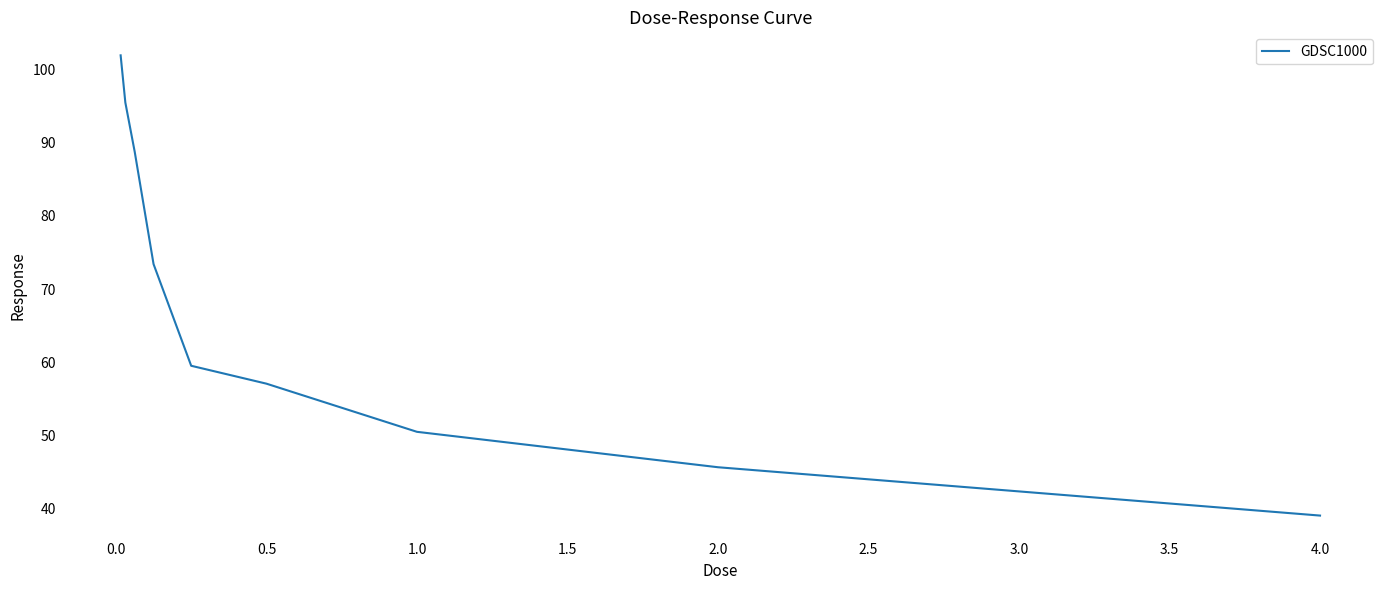

What is the difference between the maximum and minimum values?

62.9